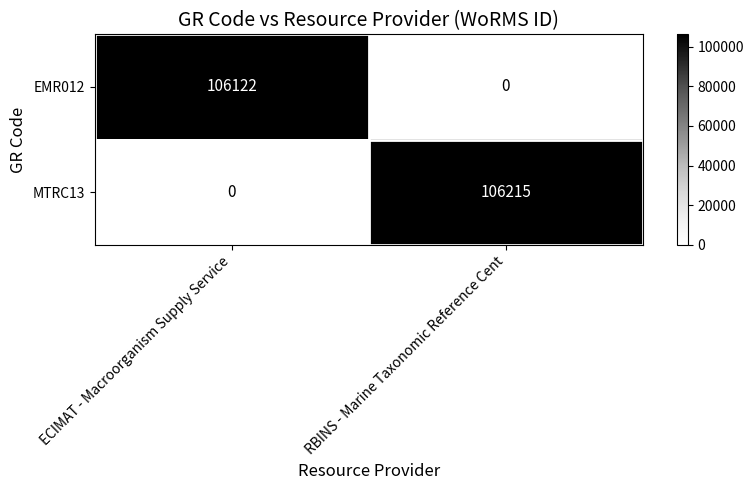

At which category is the sum across all series the highest?

RBINS - Marine Taxonomic Reference Cent